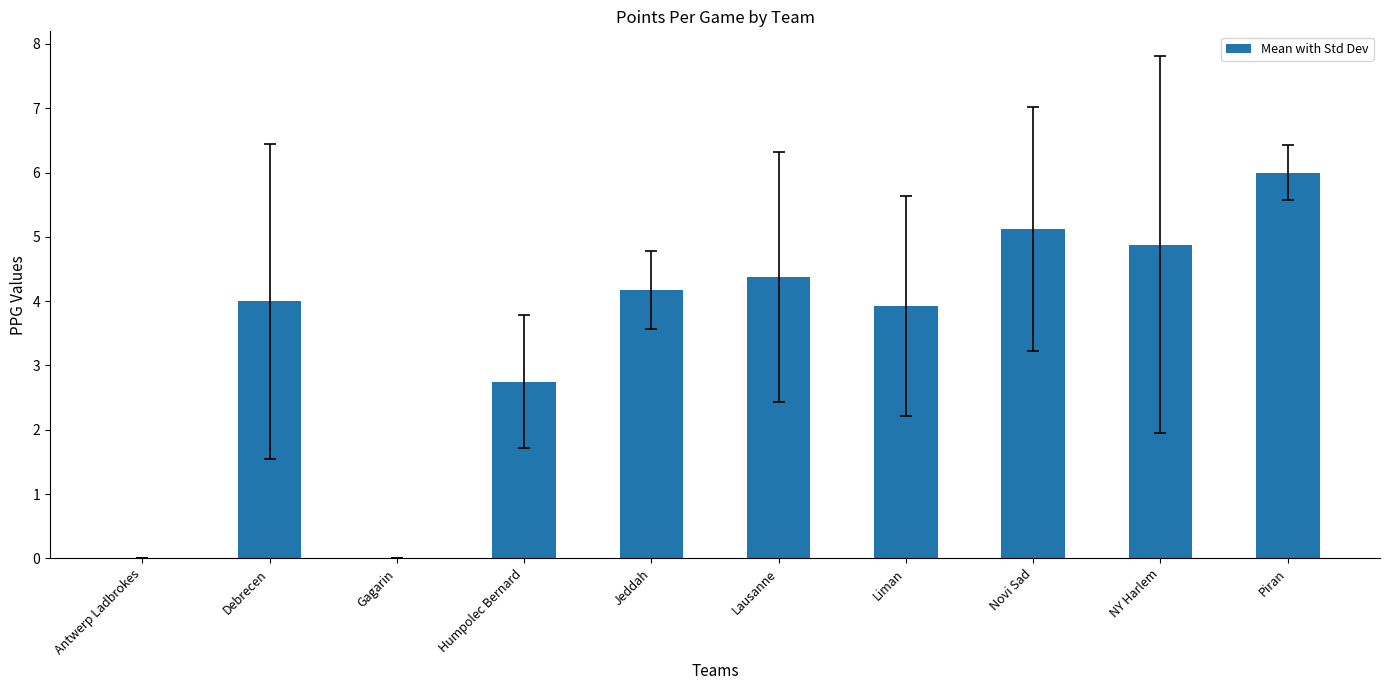

Reading left to right, list all the values displayed in this chart.

Antwerp Ladbrokes=0.0	Debrecen=4.0	Gagarin=0.0	Humpolec Bernard=2.8	Jeddah=4.2	Lausanne=4.4	Liman=3.9	Novi Sad=5.1	NY Harlem=4.9	Piran=6.0